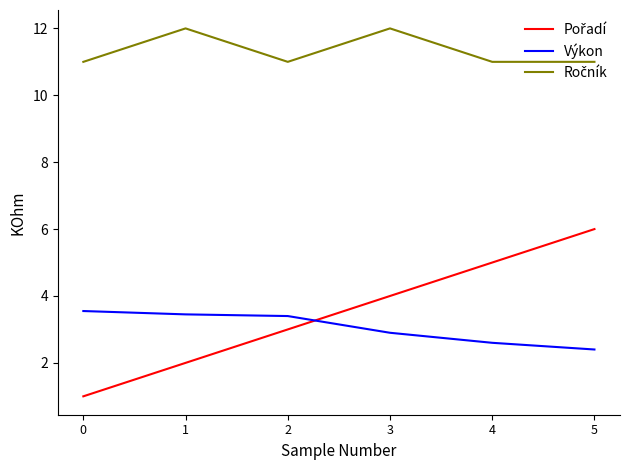

The value of Výkon at 5 is 2.4. True or false?

True